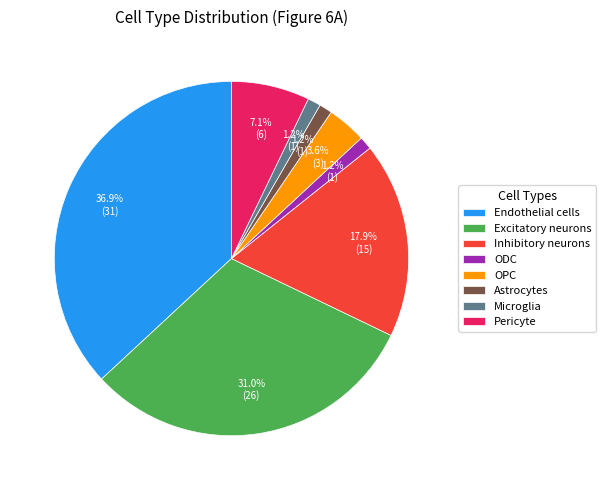

Does Endothelial cells represent more than half of the total?

No